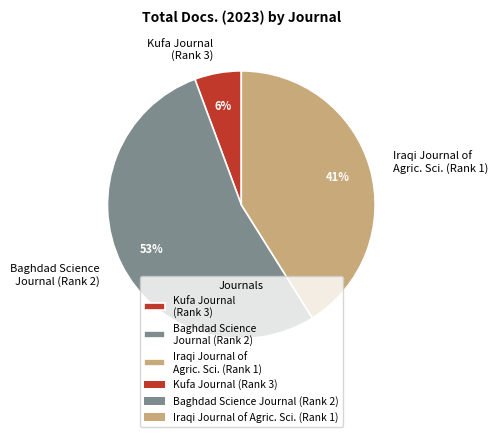

To the nearest percent, what portion does Kufa Journal (Rank 3) represent?

6%